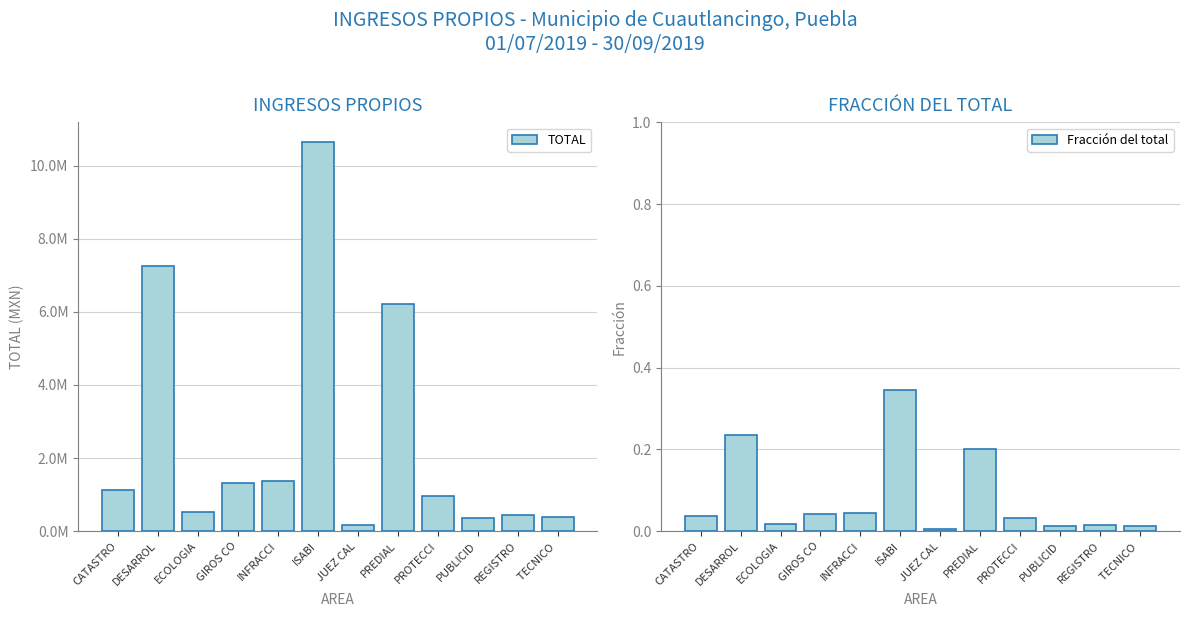

At which category is the sum across all series the highest?

ISABI